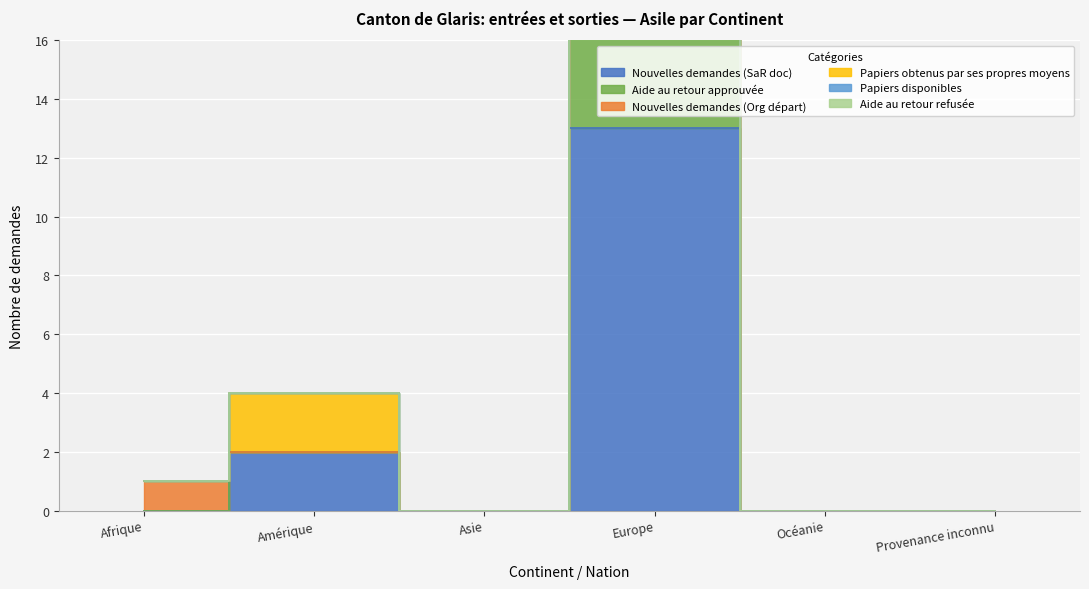

Is it true that Papiers disponibles equals 1 at Amérique?

False